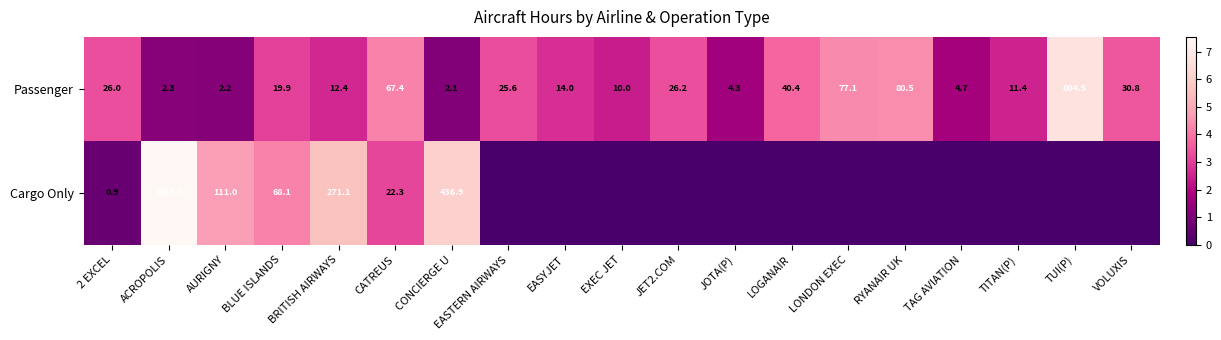

What is the total value across all series at AURIGNY?

113.2